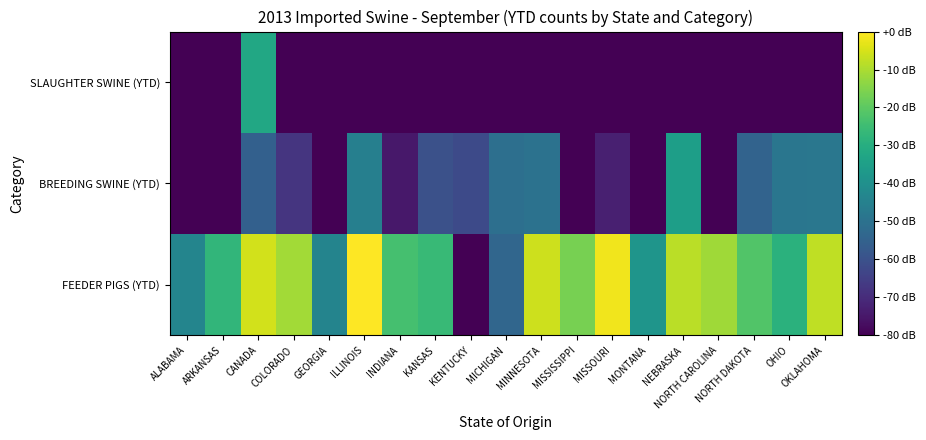

Which series has the largest range (max minus min)?

FEEDER PIGS (YTD)